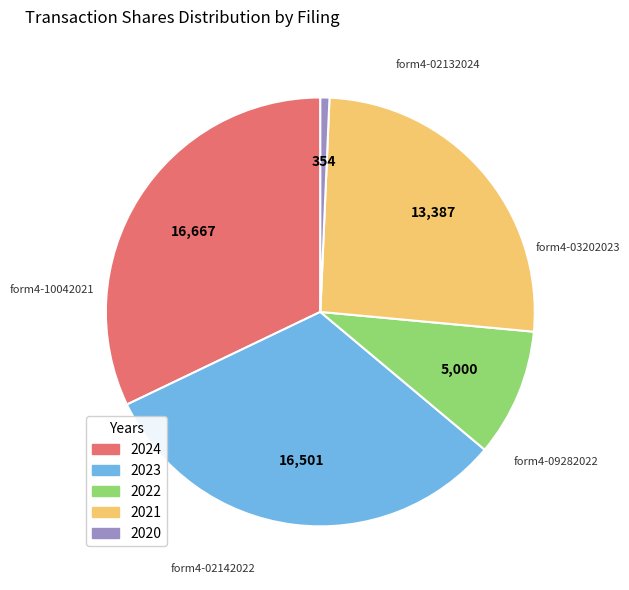

How many segments does this pie chart have?

5